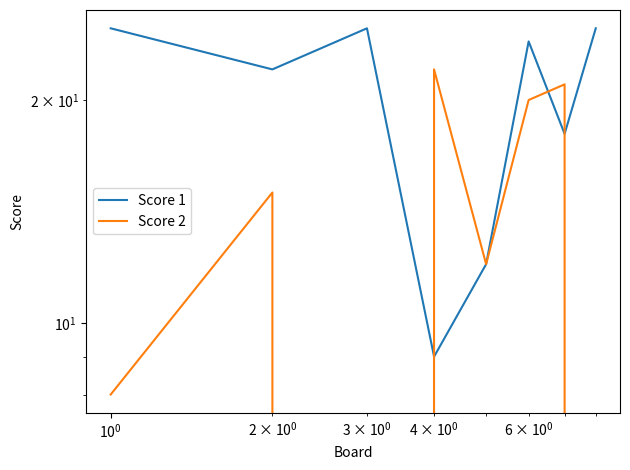

What are all the series names shown in the legend?

Score 1, Score 2